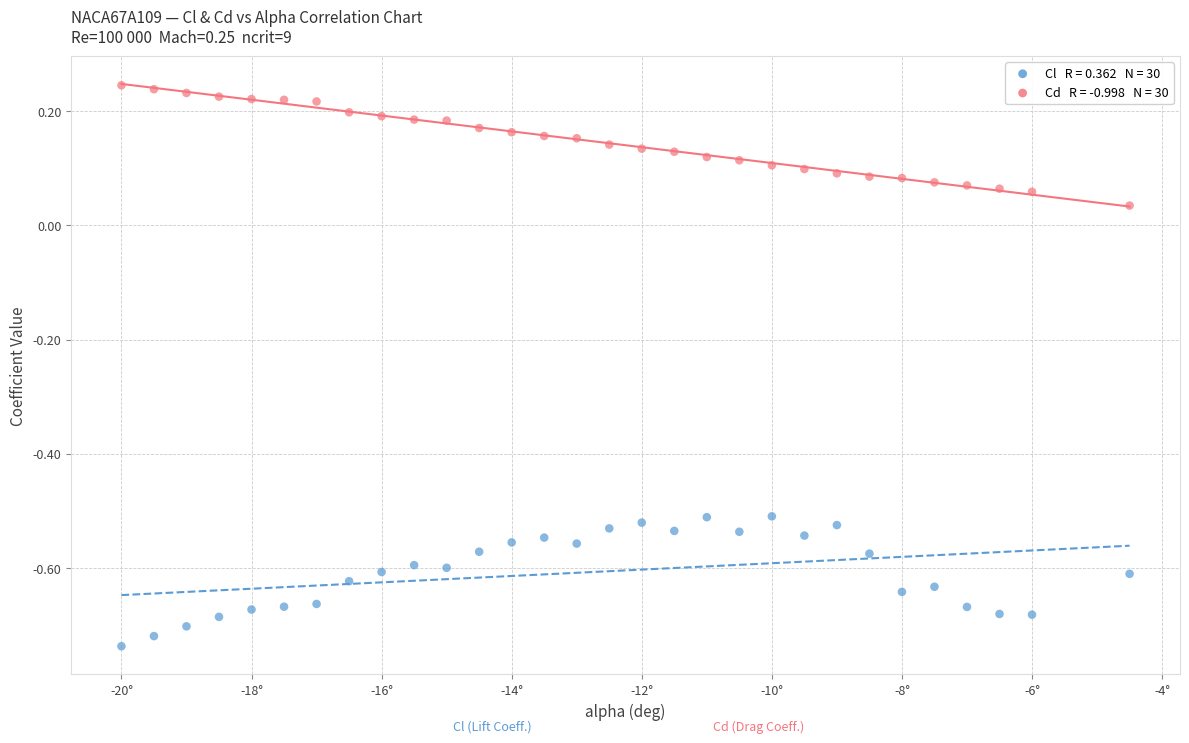

Across all data points, what is the range of X values (max minus min)?

15.5